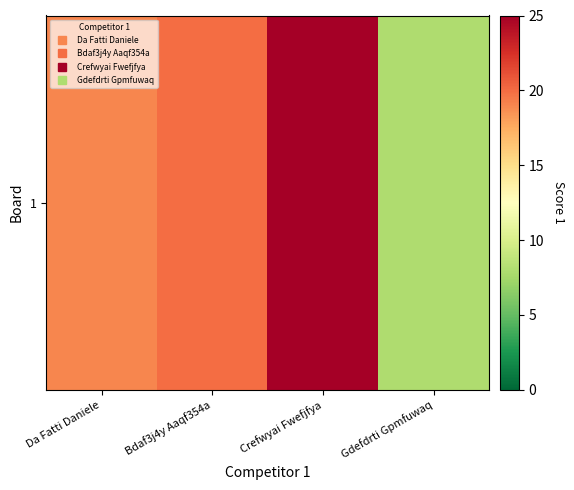

Count the number of values greater than 20.

1